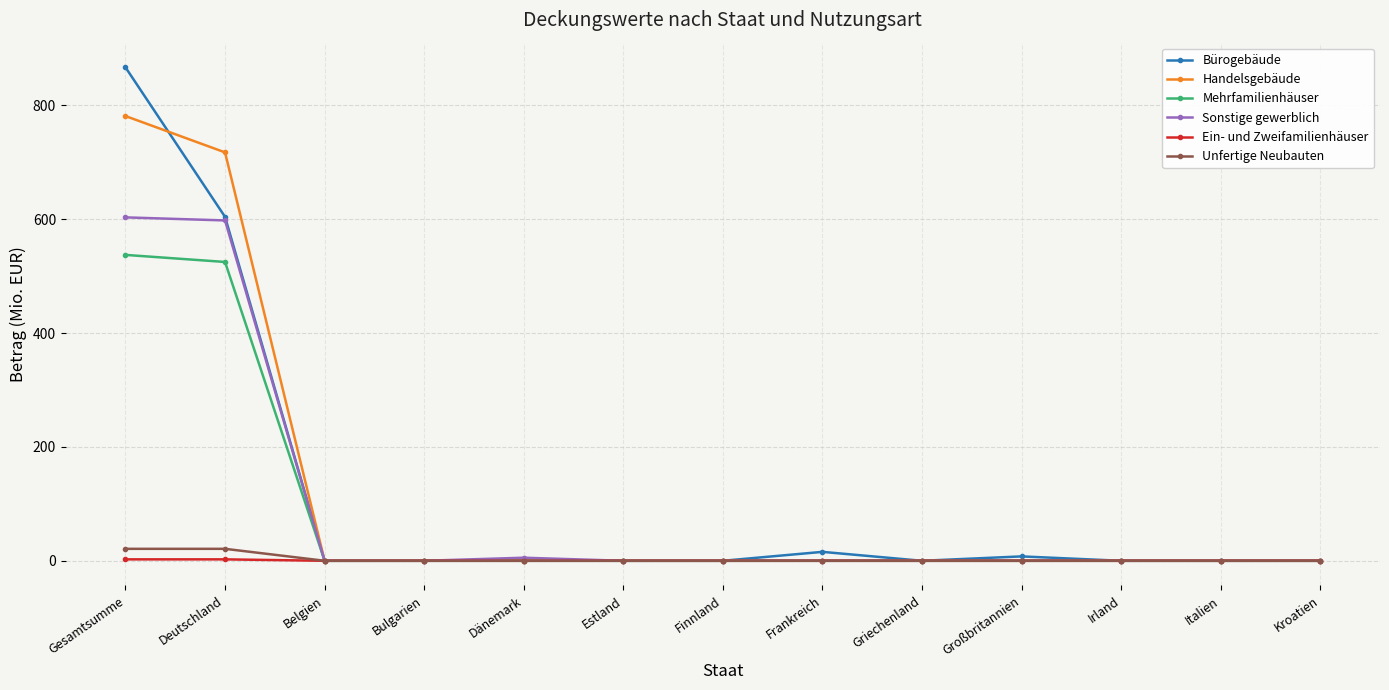

At which category is the sum across all series the highest?

Gesamtsumme